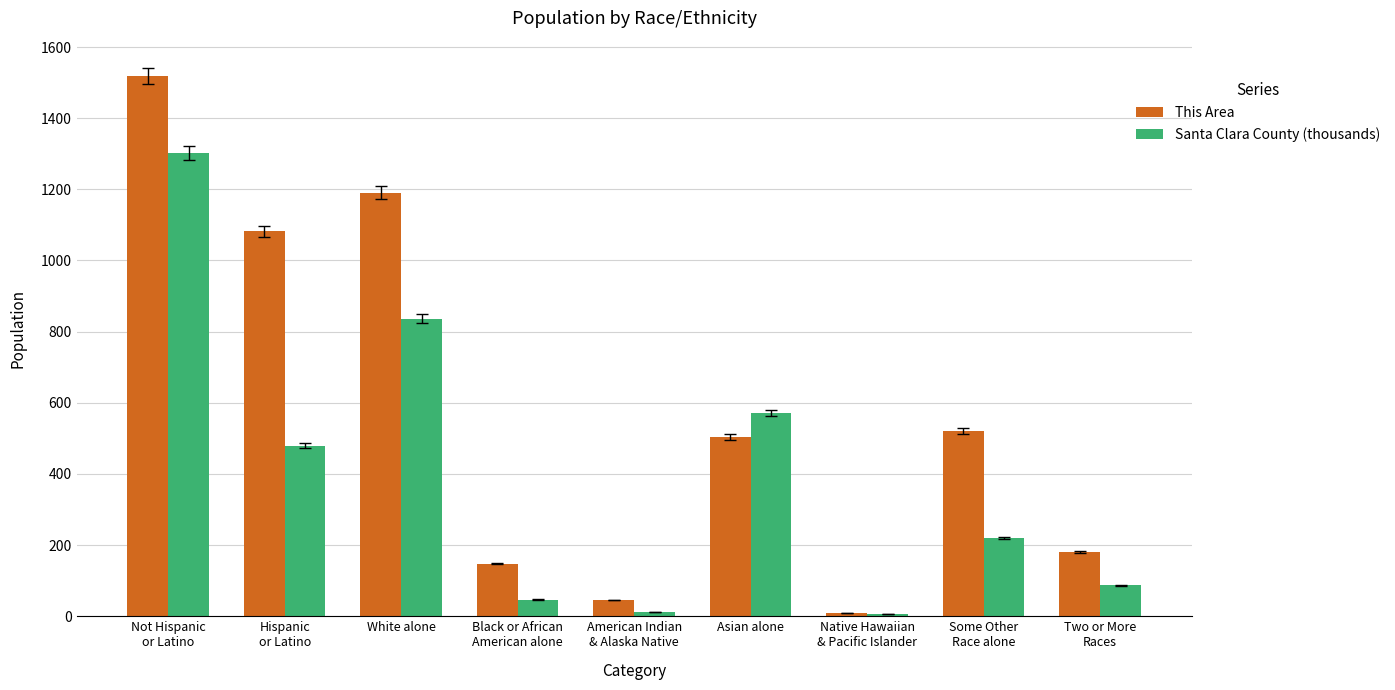

What is the difference between the maximum and minimum values in the This Area series?

1509.0